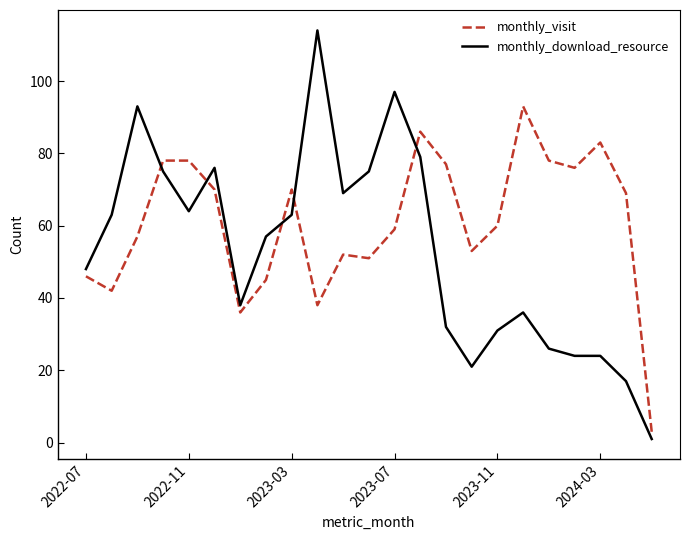

Which series has the widest spread of values?

monthly_download_resource